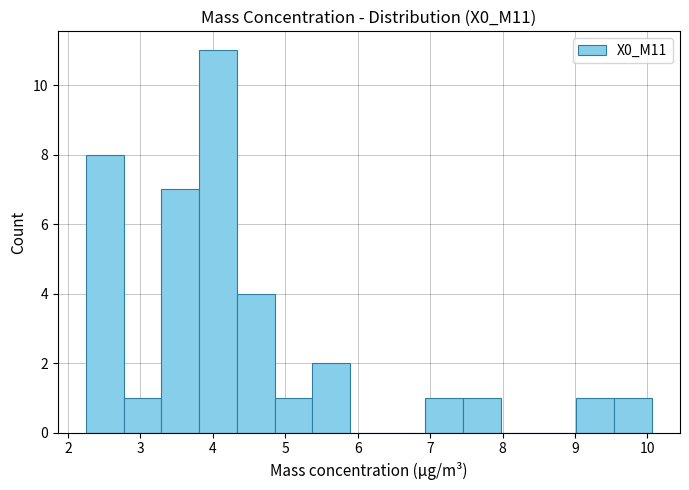

Reading left to right, list every bar in this chart as the range it spans on the x-axis followed by its height. Neither the bar edges nor the heights are printed on the chart, so give them approximately, as read against the axes.

2.3 to 2.8: 8
2.8 to 3.3: 1
3.3 to 3.8: 7
3.8 to 4.3: 11
4.3 to 4.9: 4
4.9 to 5.4: 1
5.4 to 5.9: 2
5.9 to 6.4: 0
6.4 to 6.9: 0
6.9 to 7.5: 1
7.5 to 8.0: 1
8.0 to 8.5: 0
8.5 to 9.0: 0
9.0 to 9.5: 1
9.5 to 10.1: 1